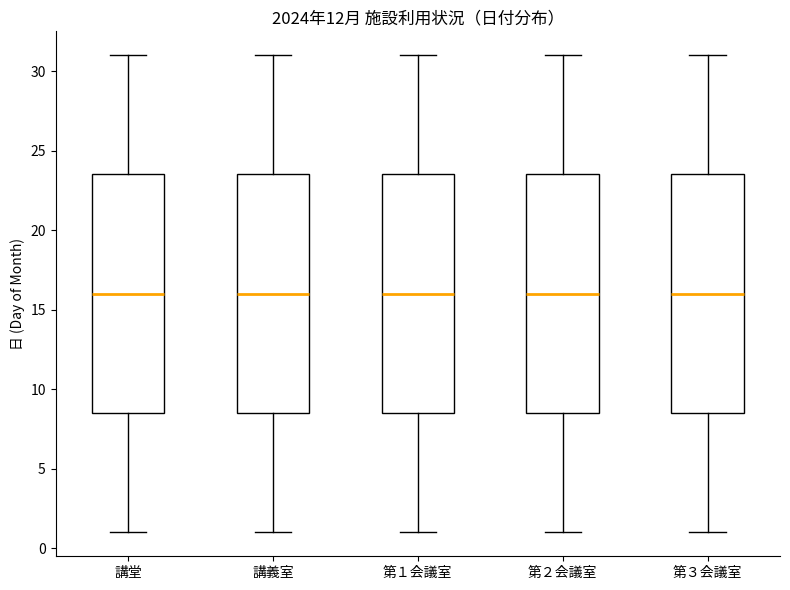

Where does the upper whisker of the box for 講義室 end on the y-axis? The values are not printed on the chart, so give them approximately, as read against the axis.

31.0